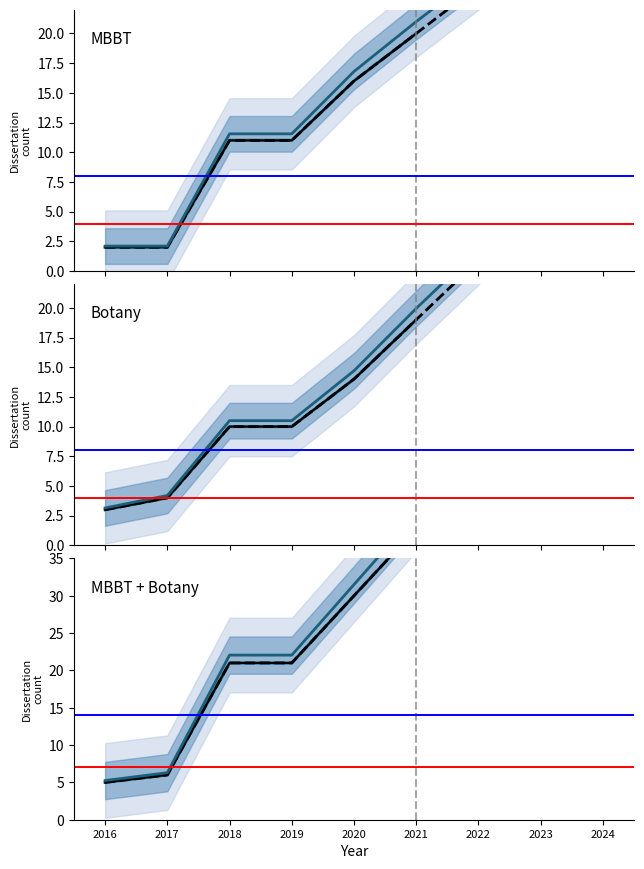

What are all the series names shown in the legend?

MBBT, Botany, MBBT + Botany